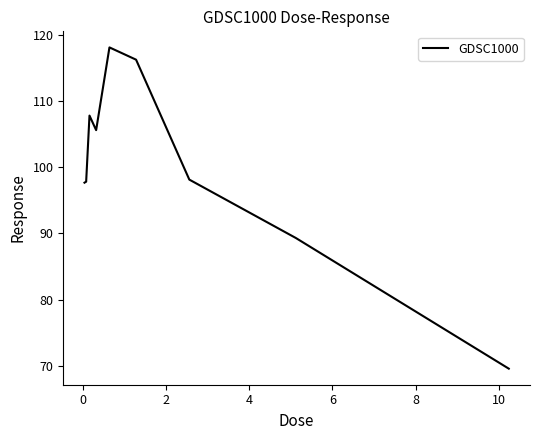

What is the minimum value shown in the chart?

69.6